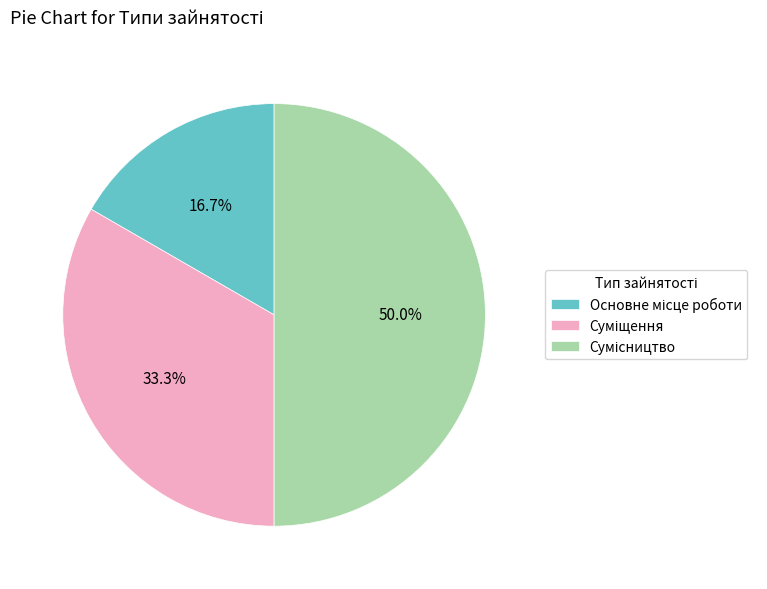

To the nearest percent, what percentage of the pie is Суміщення?

33%